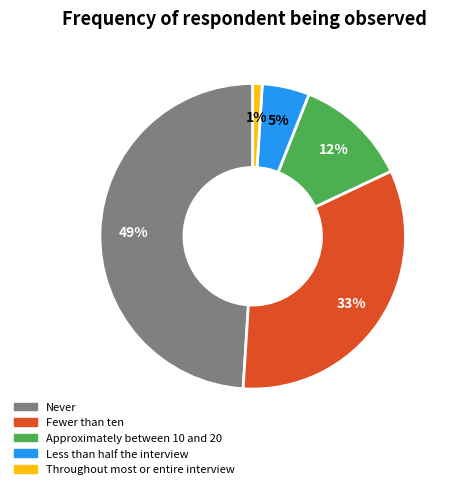

To the nearest percent, what is the combined percentage of Throughout most or entire interview and Less than half the interview?

6%